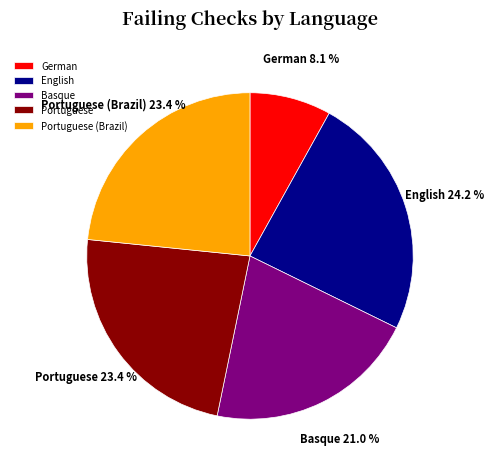

What is the largest slice in the pie chart?

English